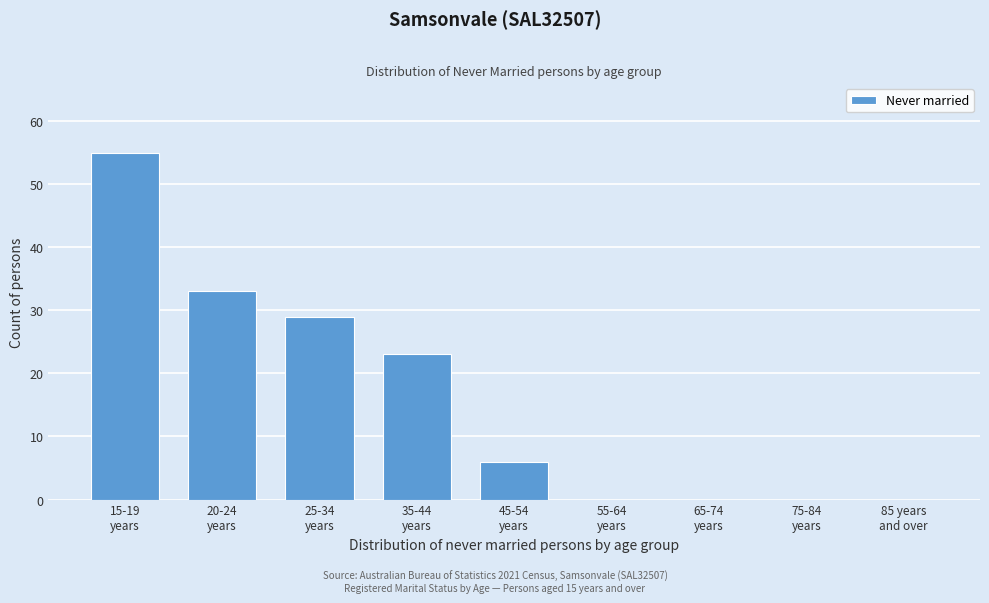

What is the maximum value shown in the chart?

55